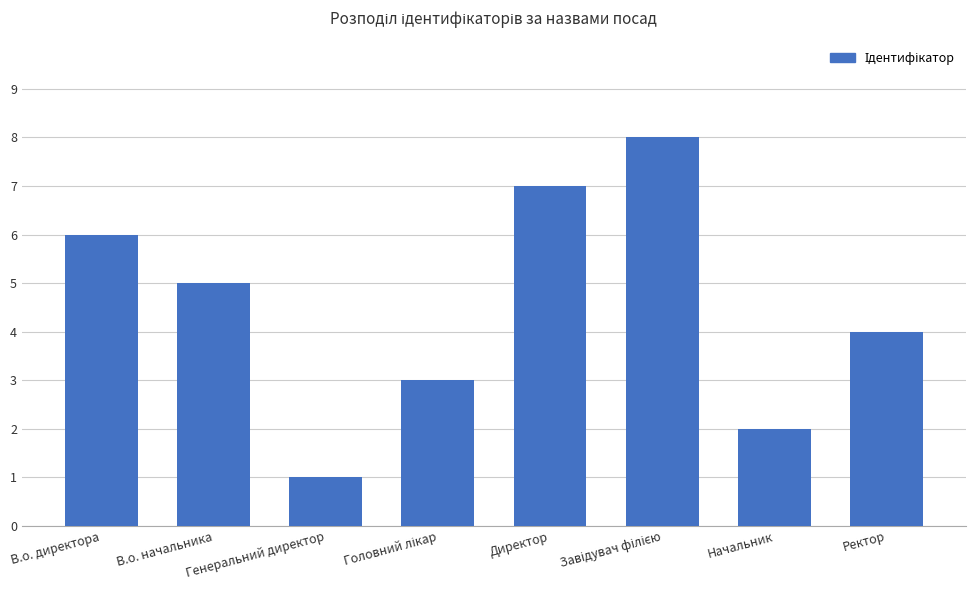

True or false: the data shows 1 at Генеральний директор.

True